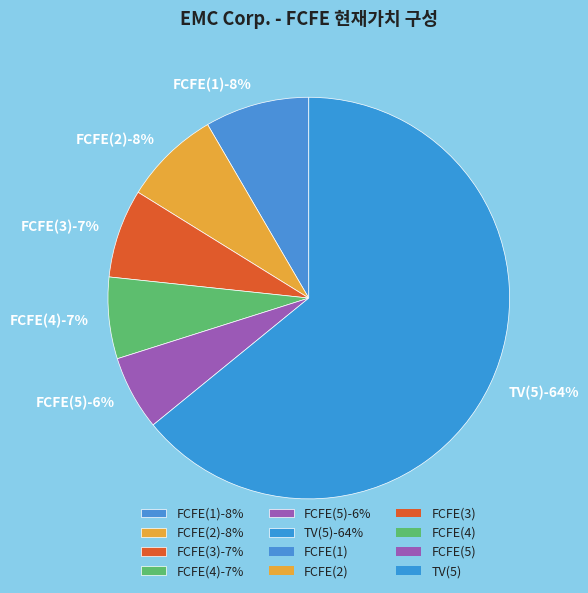

Which category has the biggest portion of the pie?

TV(5)